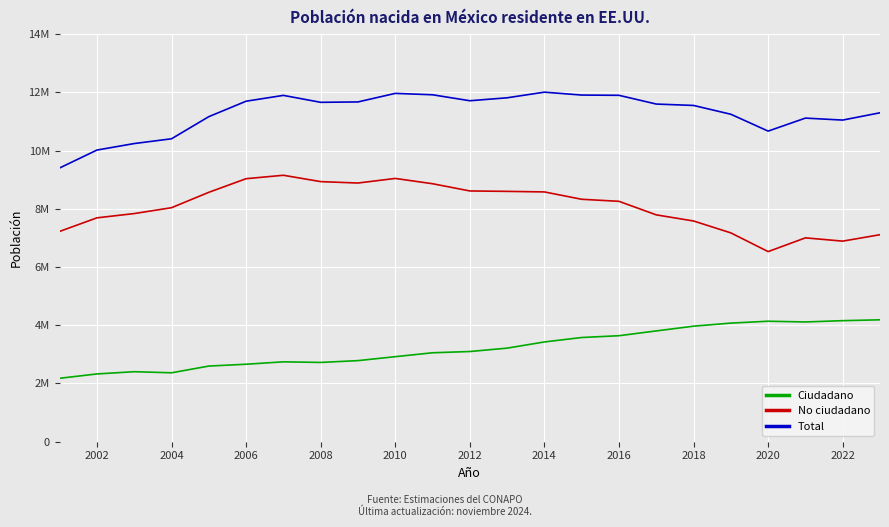

Does the chart display data point markers on the line(s)?

No